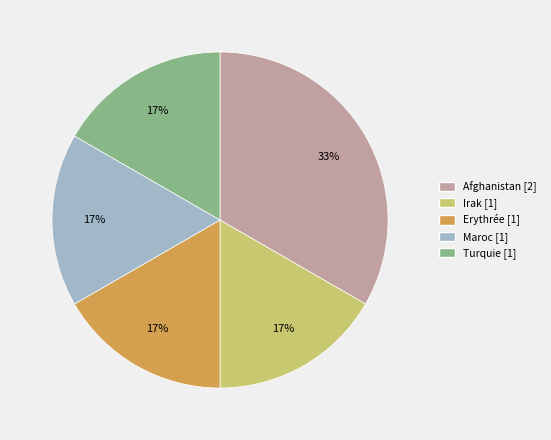

Count the number of slices in the pie.

5